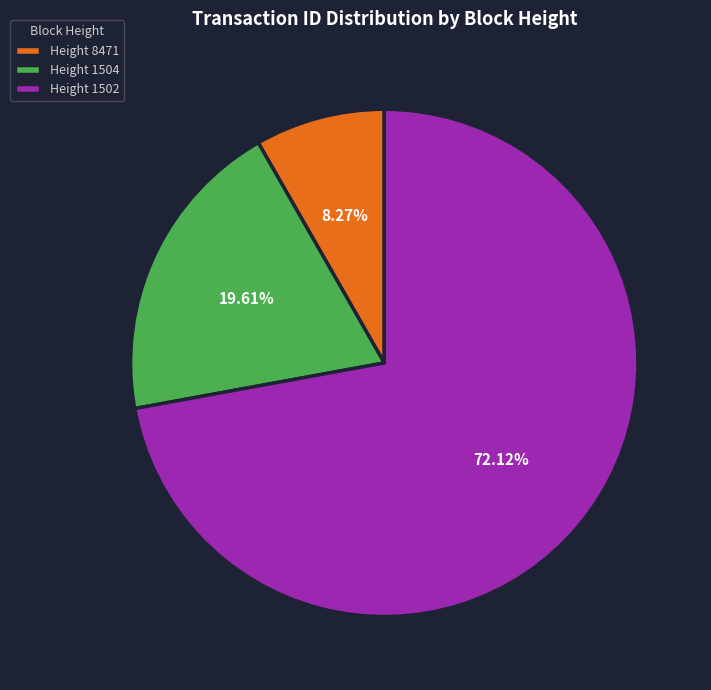

Which category accounts for the majority?

Height 1502